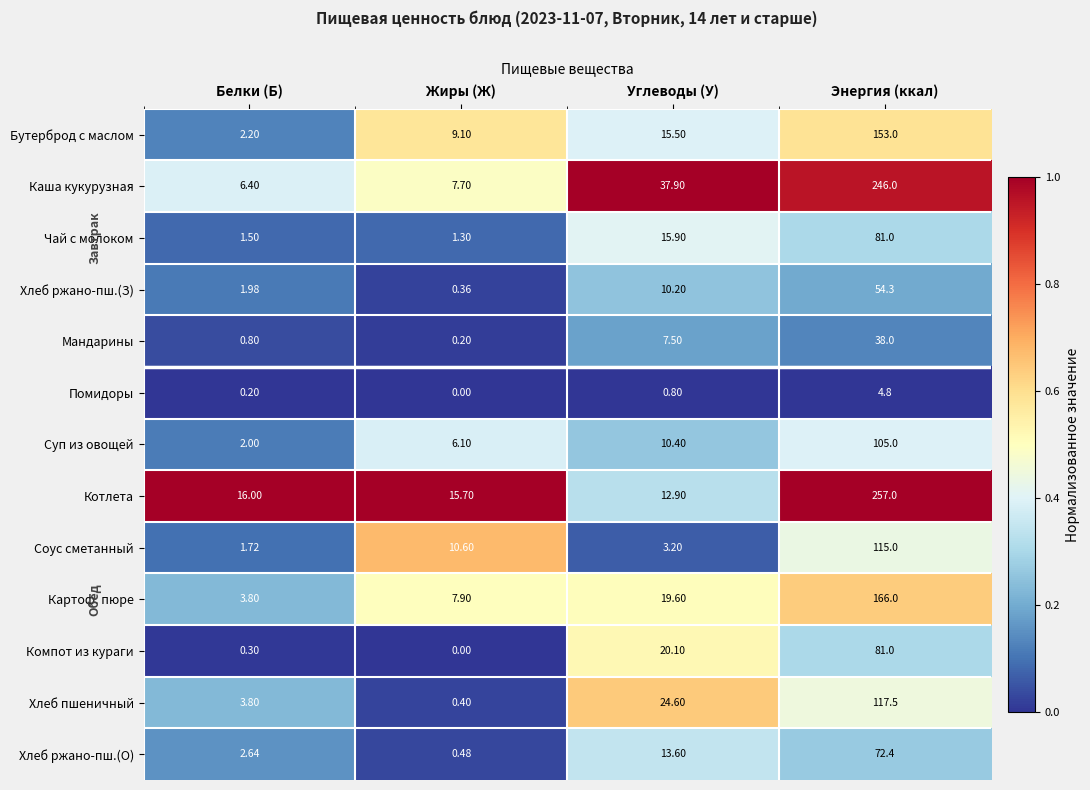

Between Белки (Б) and Энергия (ккал), which series saw the biggest shift?

Котлета